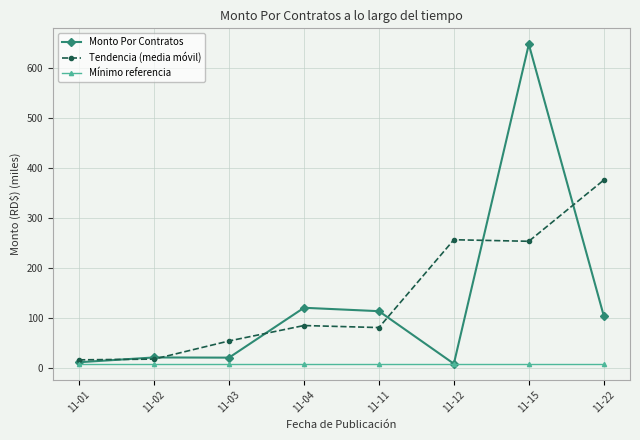

Is it true that Monto Por Contratos equals 103.8 at 11-22?

True